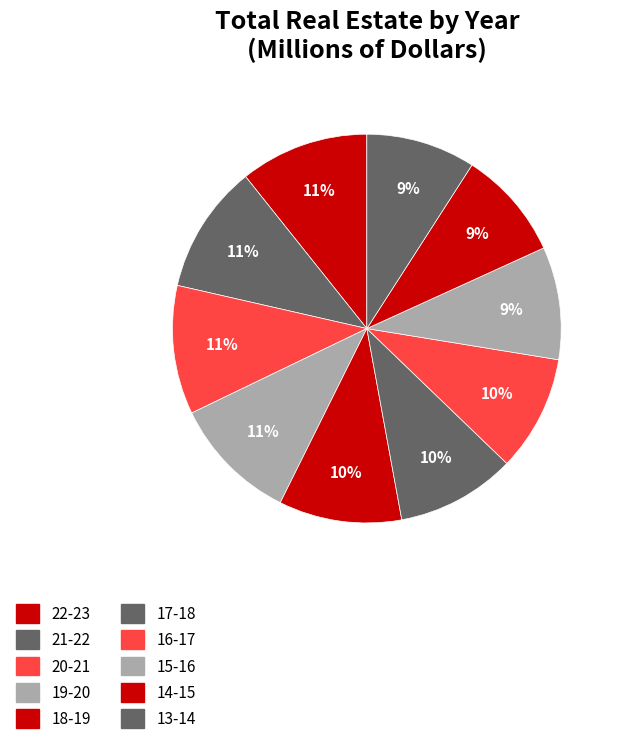

Rank the categories by value from highest to lowest.

22-23, 21-22, 20-21, 19-20, 18-19, 17-18, 16-17, 15-16, 14-15, 13-14